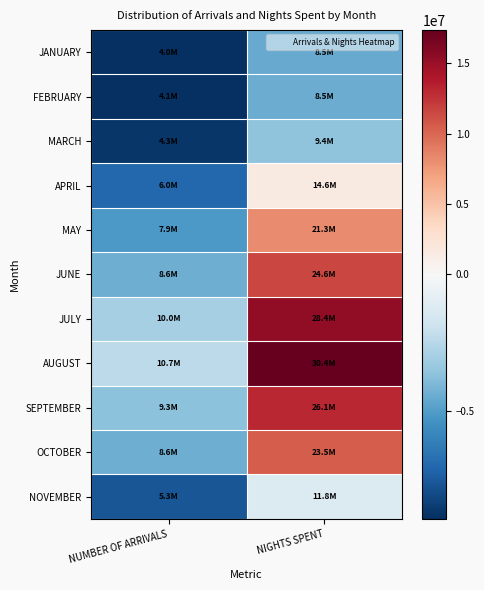

Which series has the largest range (max minus min)?

AUGUST